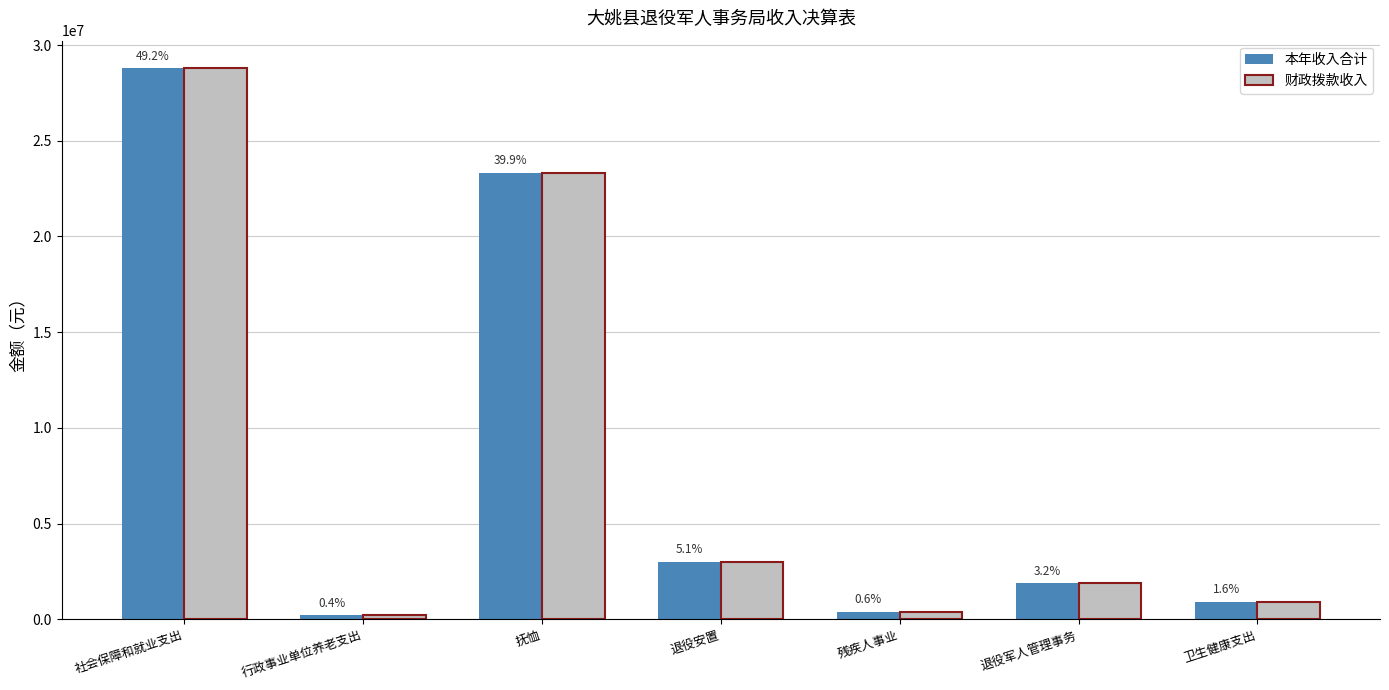

Which series changed the most between 社会保障和就业支出 and 残疾人事业?

本年收入合计